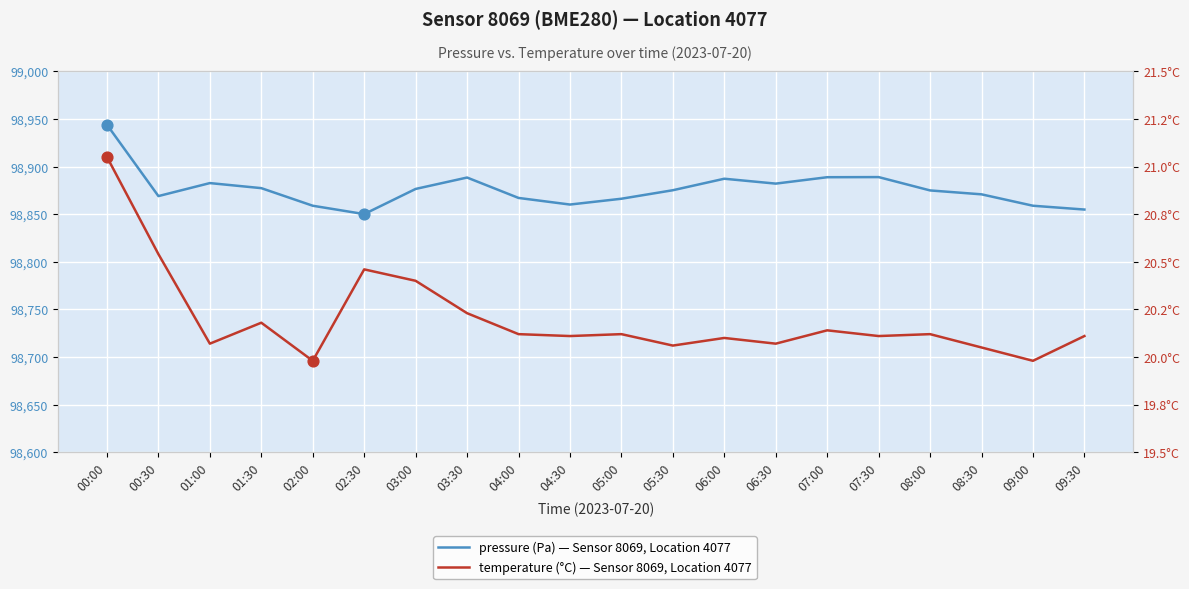

Which series contains the highest Y value?

pressure